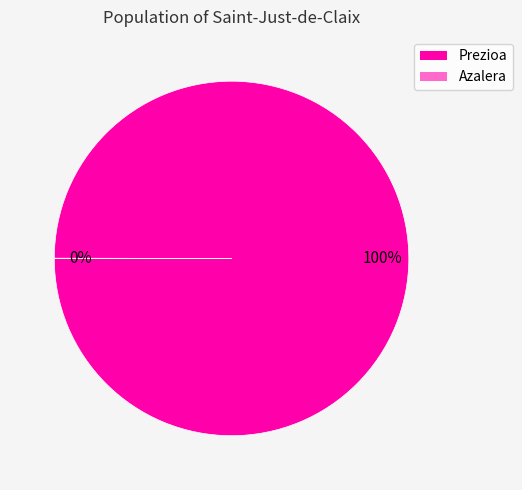

Does any single category account for the majority?

Yes